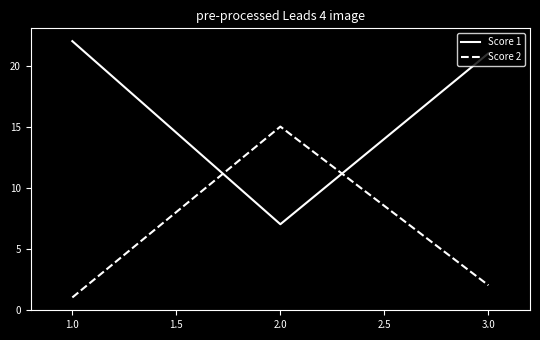

The value of Score 2 at 1.0 is 25. True or false?

False